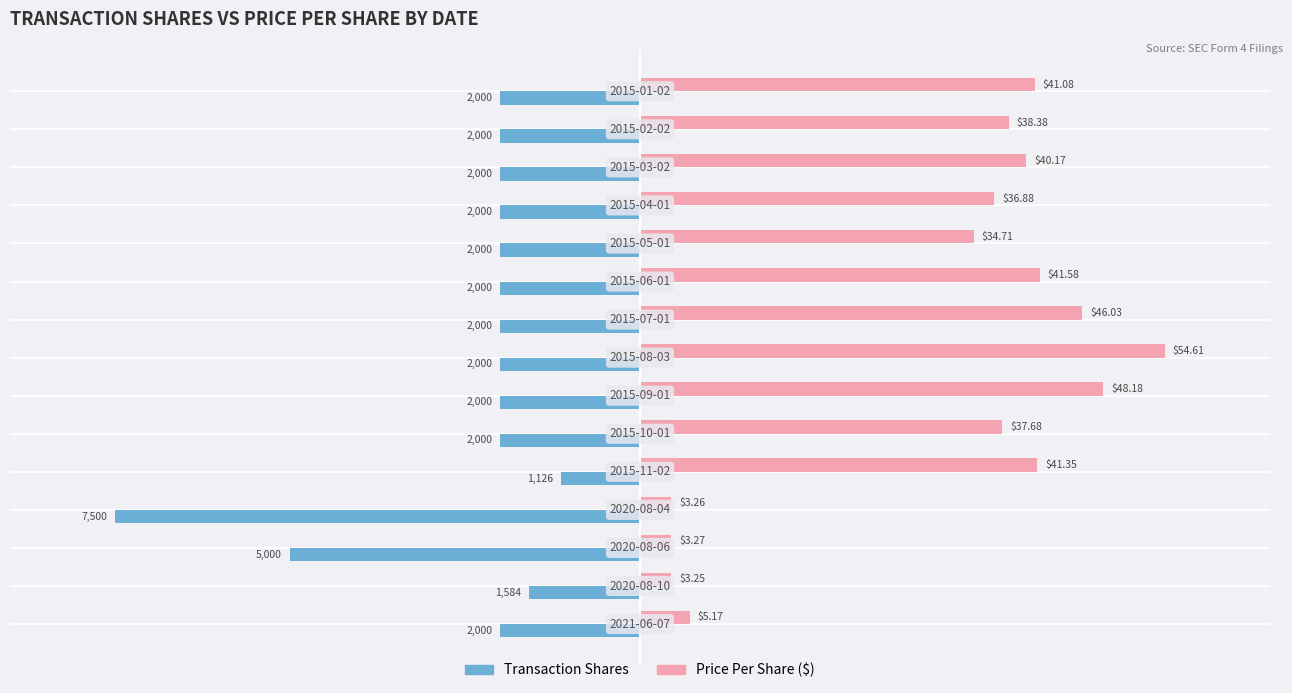

What are all the series names shown in the legend?

Transaction Shares, Price Per Share ($)